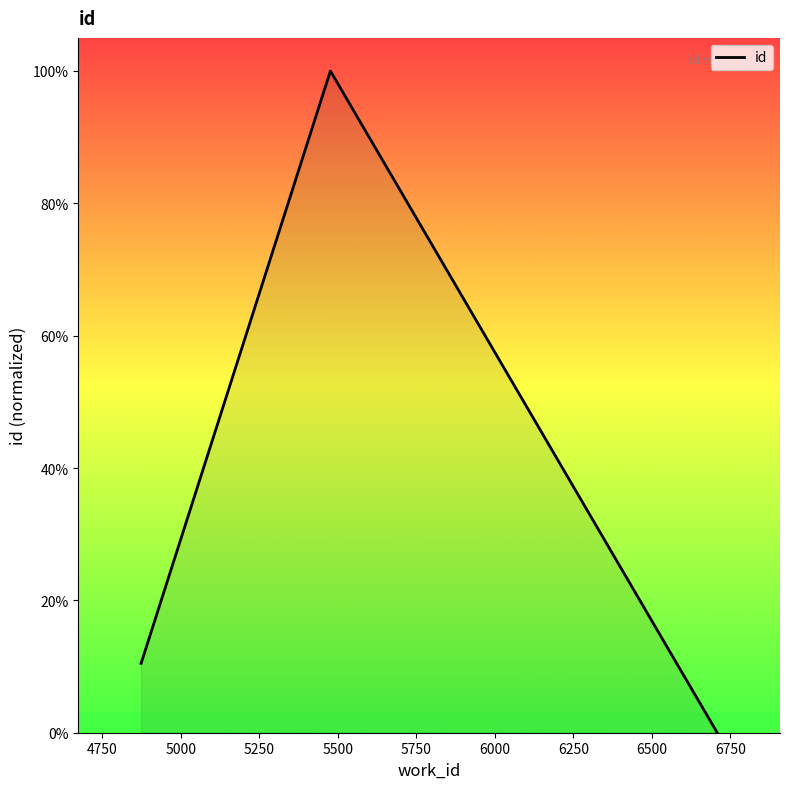

Does the chart display data point markers on the line(s)?

No